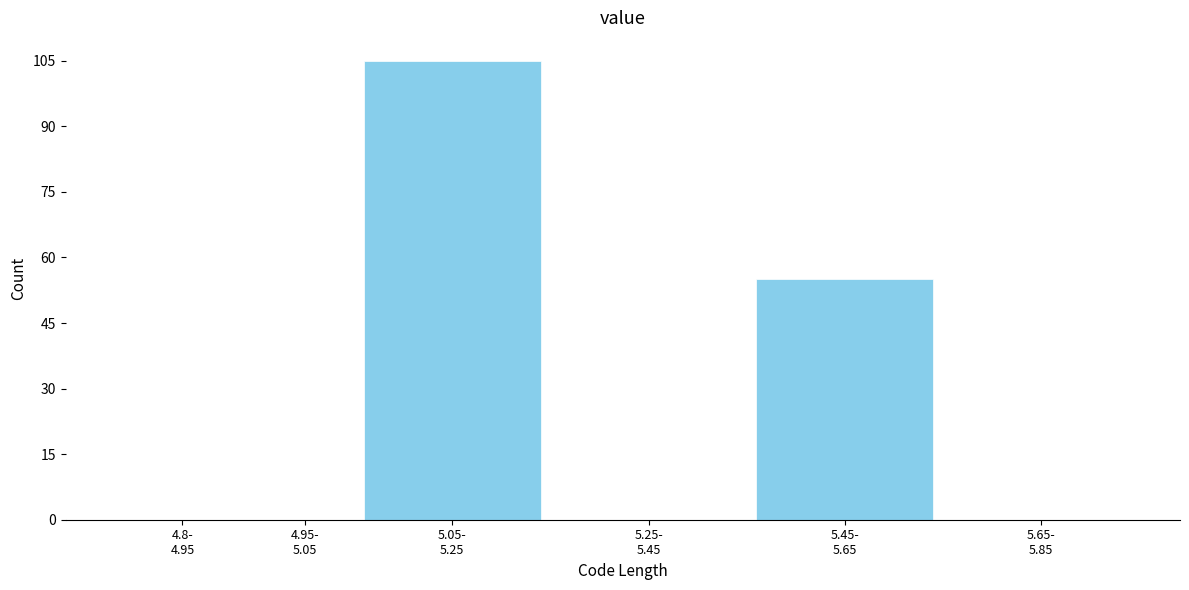

What is the greatest value displayed?

105